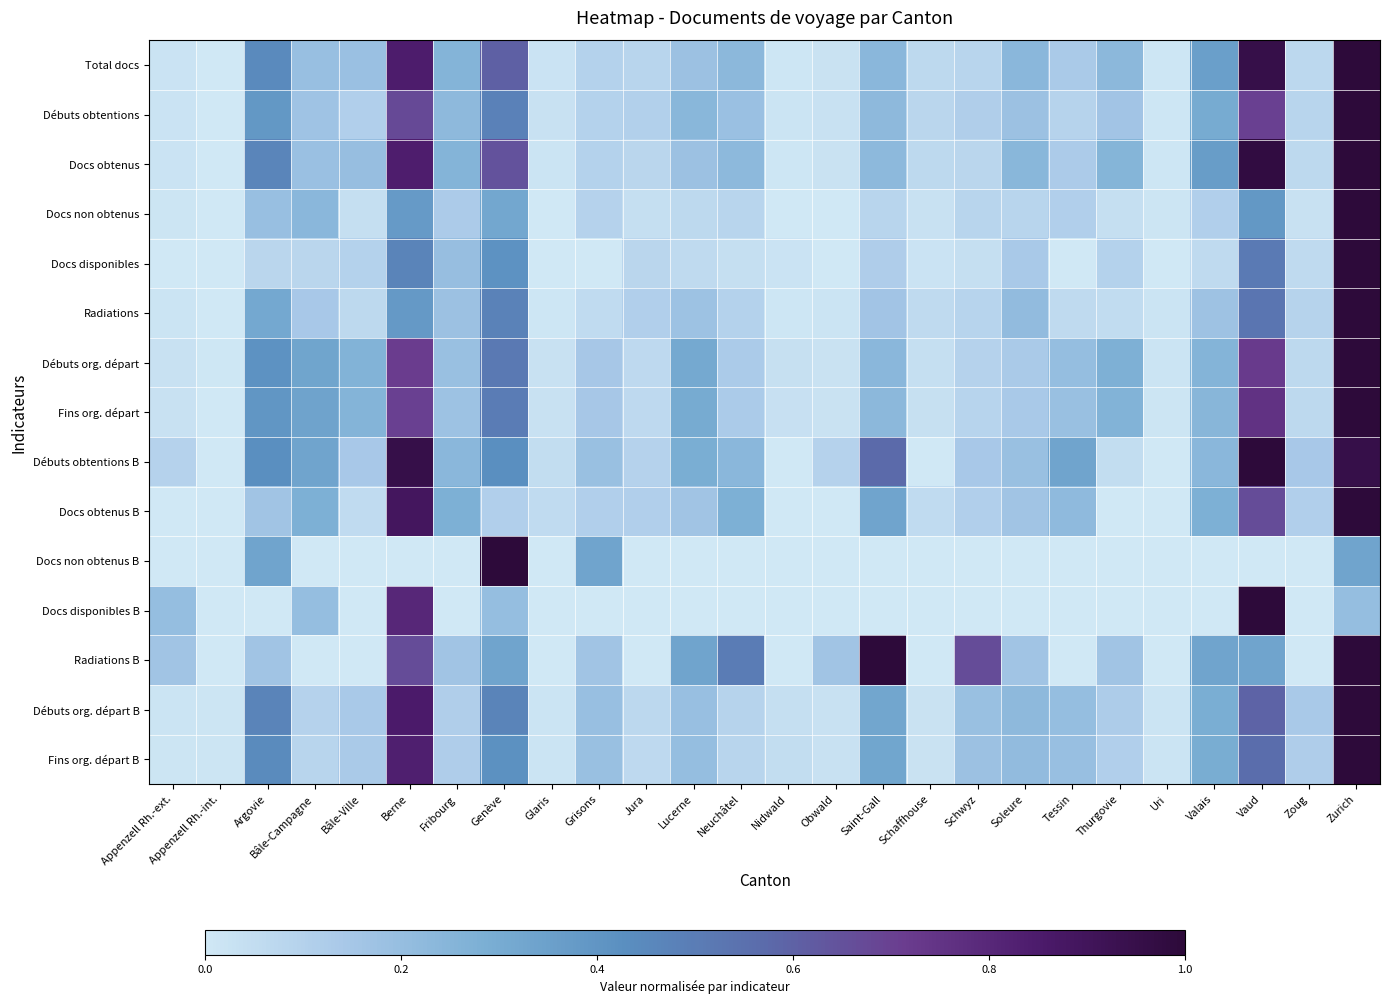

At which category is the sum across all series the highest?

Zurich